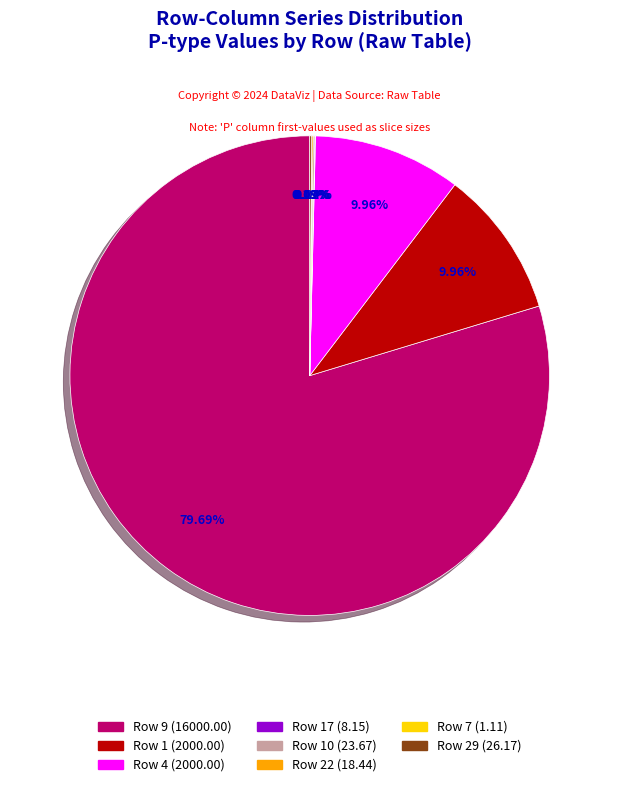

Does any single category account for the majority?

Yes